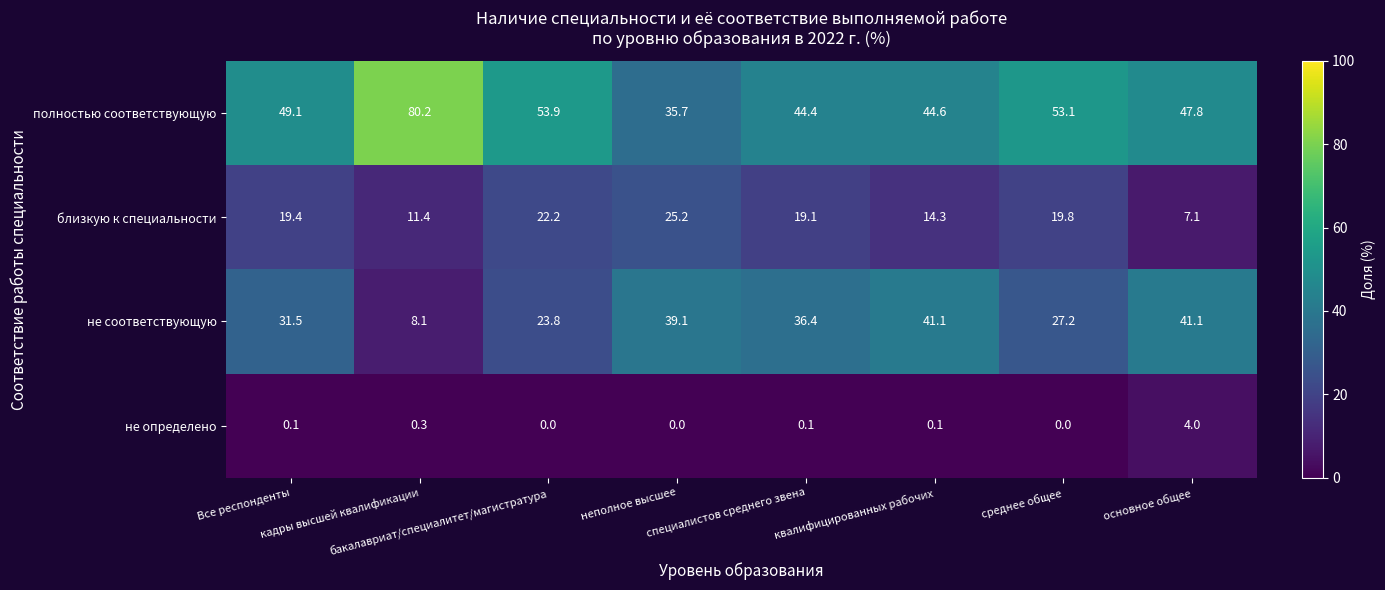

Which series has the largest range (max minus min)?

полностью соответствующую